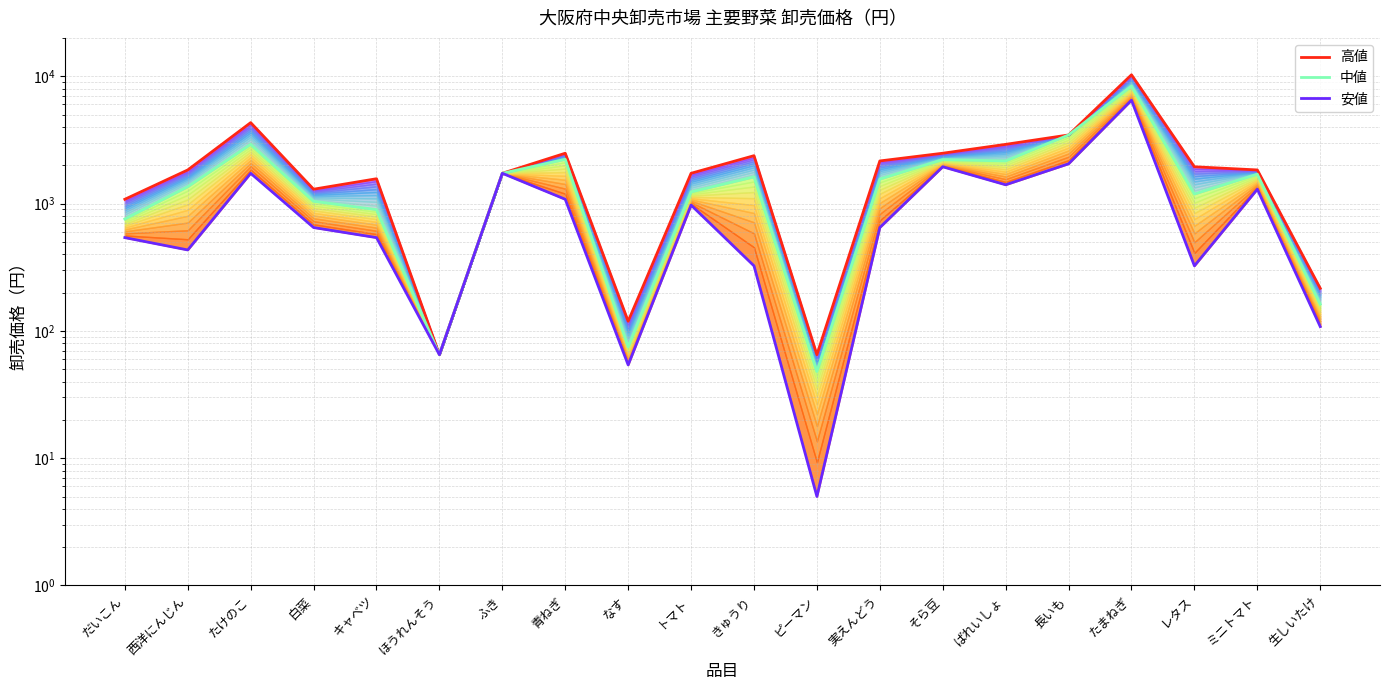

Which series has the largest range (max minus min)?

高値